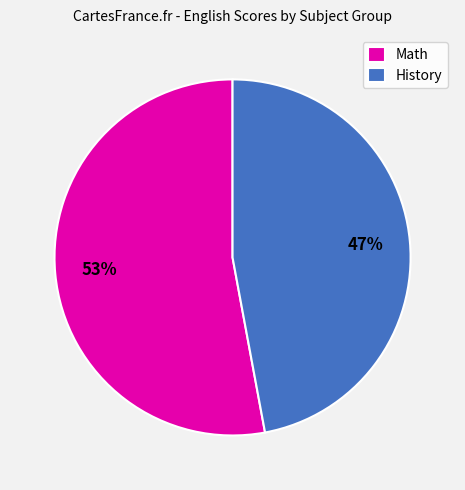

What is the largest slice in the pie chart?

Math